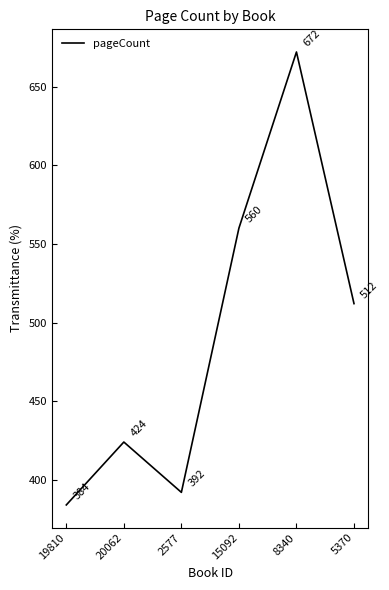

At which label is the value closest to 528?

5370